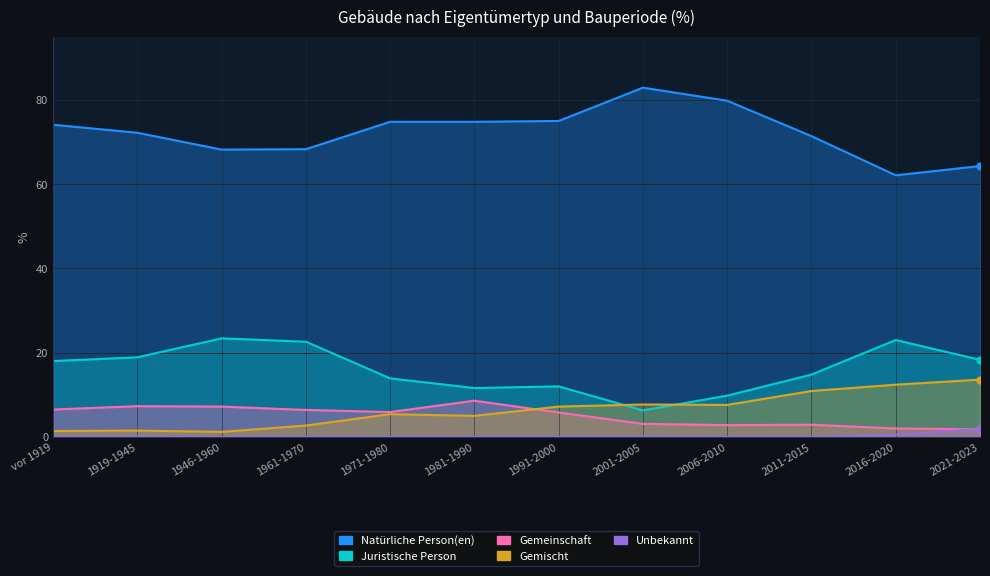

True or false: Unbekannt and Gemeinschaft cross at least once.

True